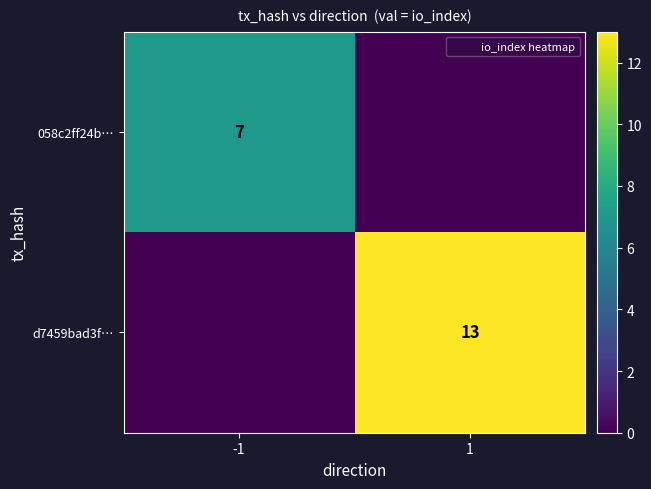

Rank the categories by 058c2ff24b… value from lowest to highest.

1, -1